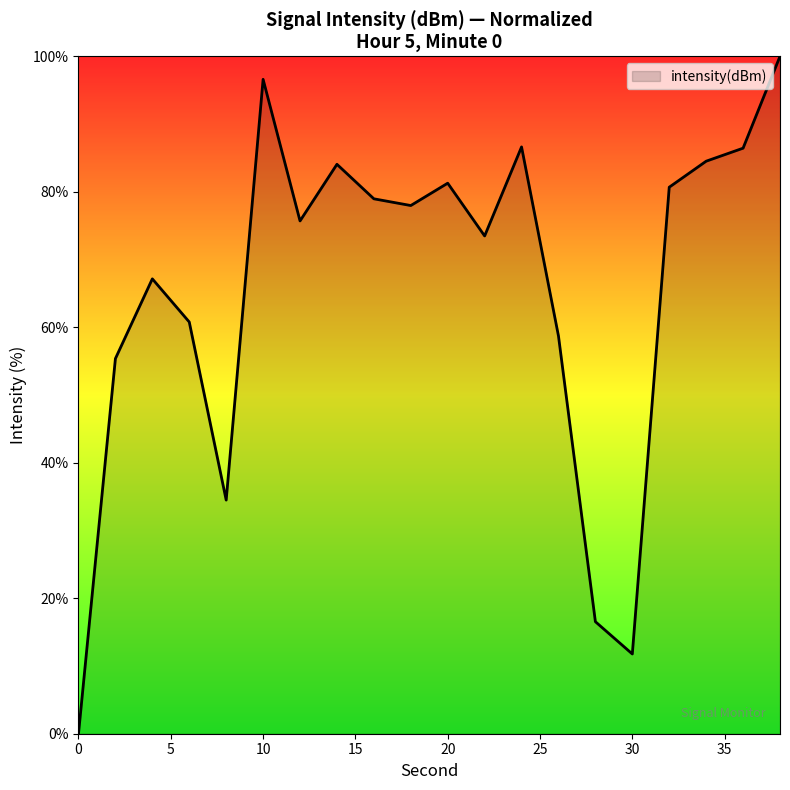

What is the maximum value shown in the chart?

100.0